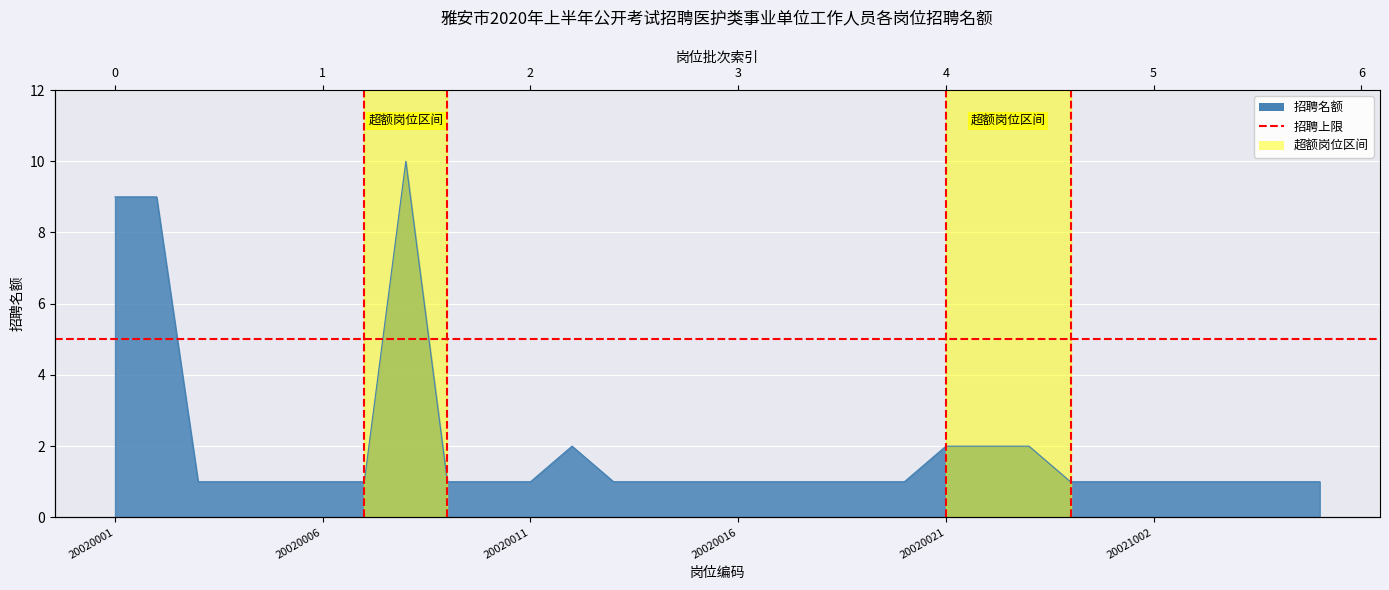

Where is the data nearest to the value 5?

20020012